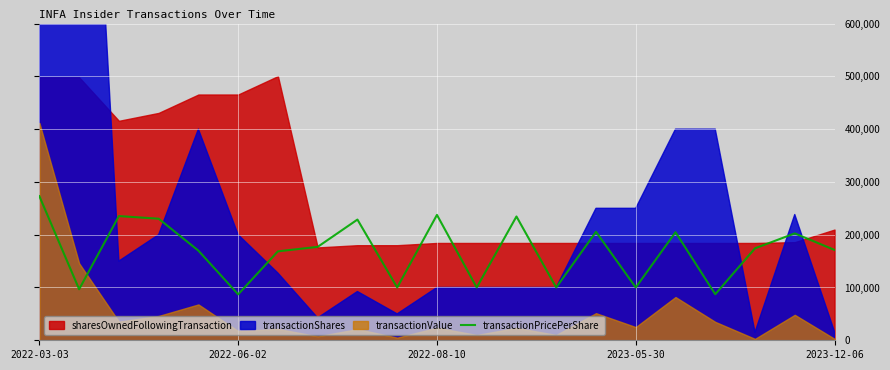

The value of transactionPricePerShare at 2022-06-02 is 50748.0. True or false?

False